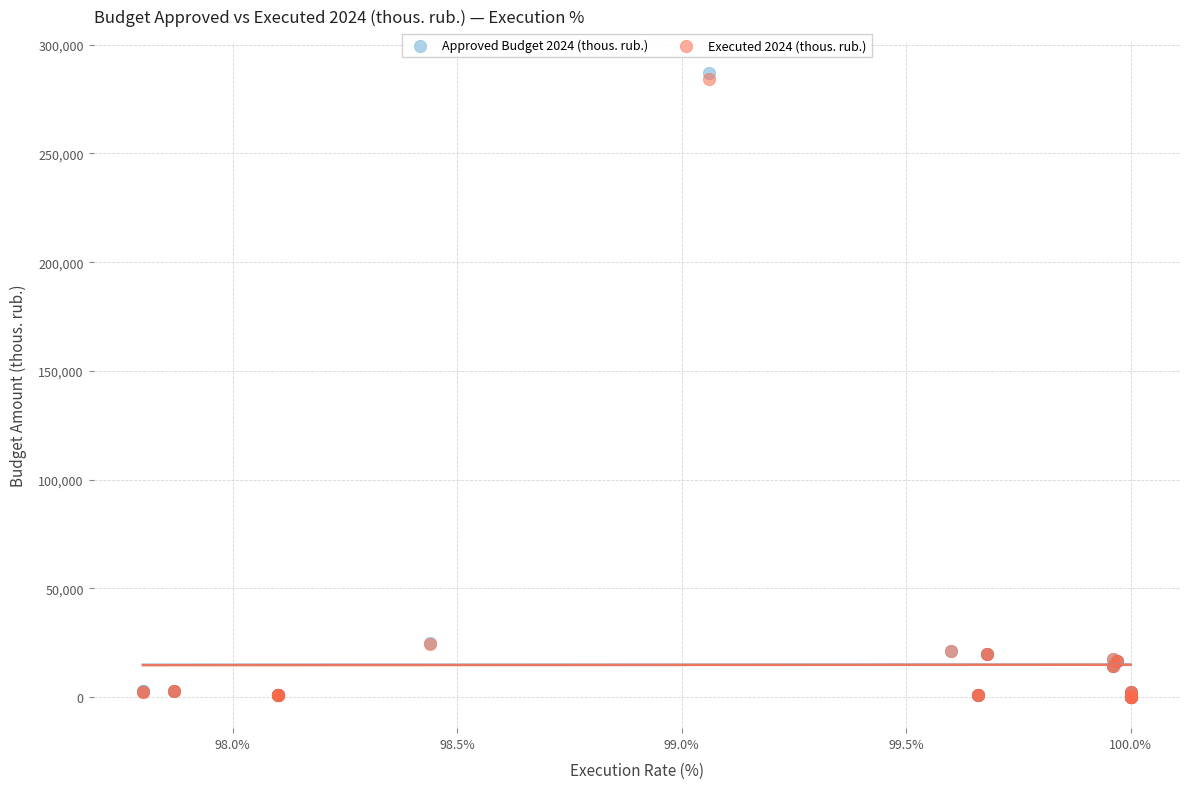

Which series reaches the maximum Y coordinate?

Approved Budget 2024 (thous. rub.)